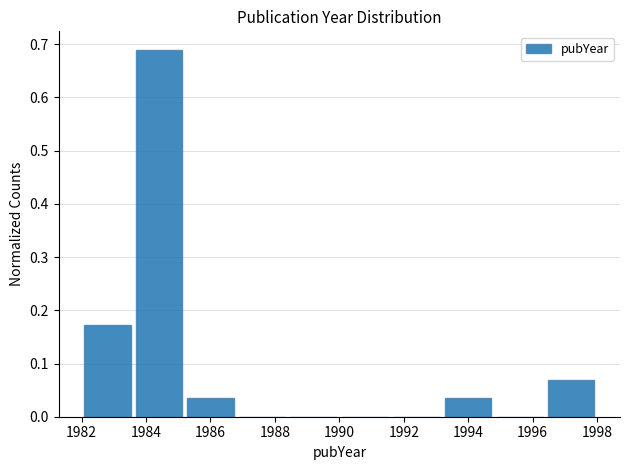

How tall is the bar that spans 1996.4 to 1998.0 on the x-axis? The values are not printed on the chart, so give them approximately, as read against the axis.

0.07